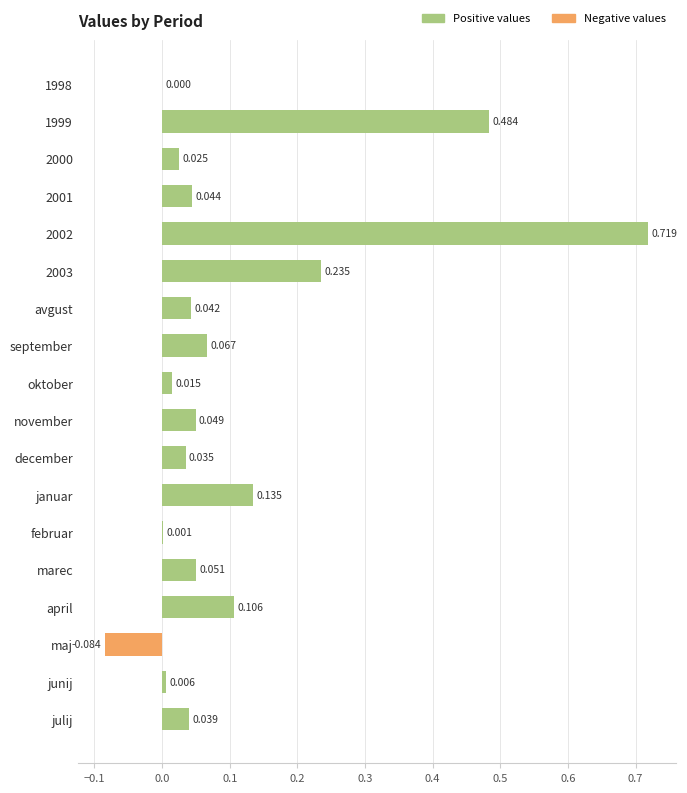

Which has a higher value, december or november?

november